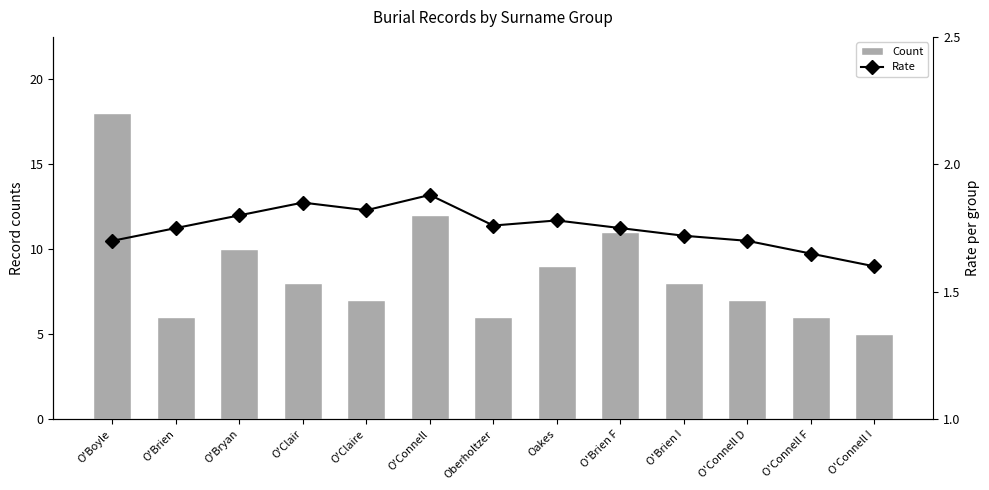

How many series are shown in this chart?

2